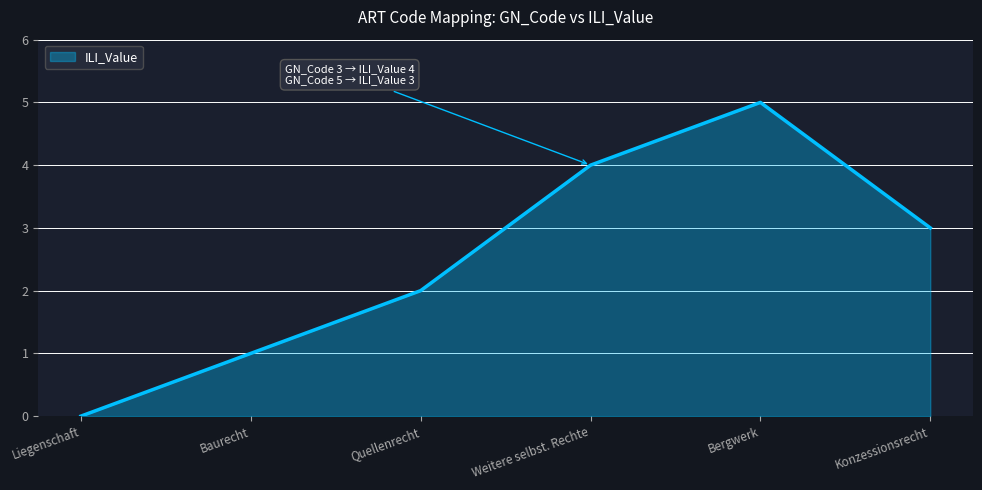

What is the change in value from Liegenschaft to Baurecht?

+1